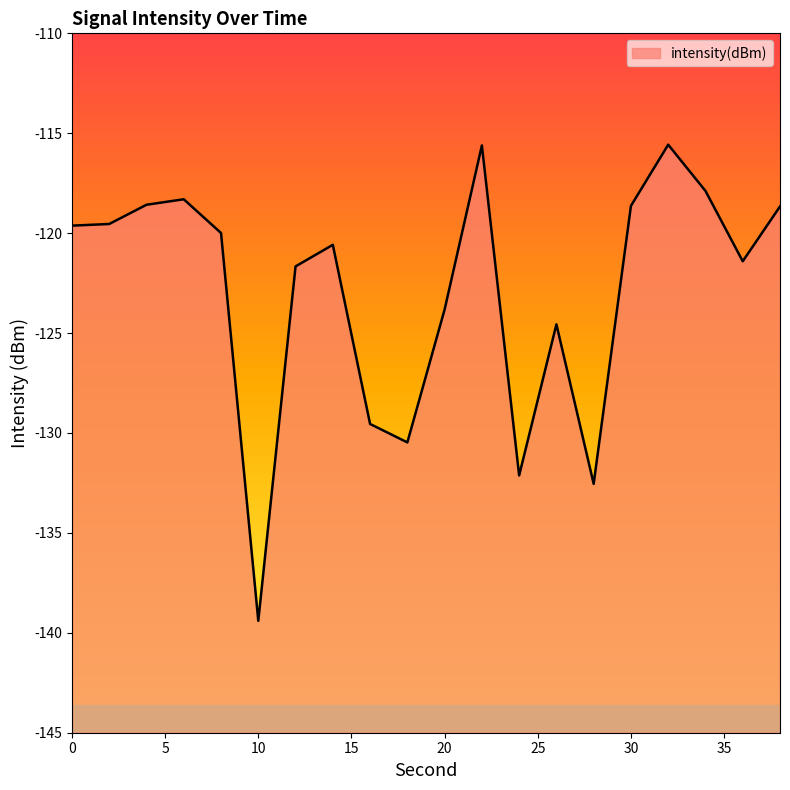

Where is the first local minimum?

10